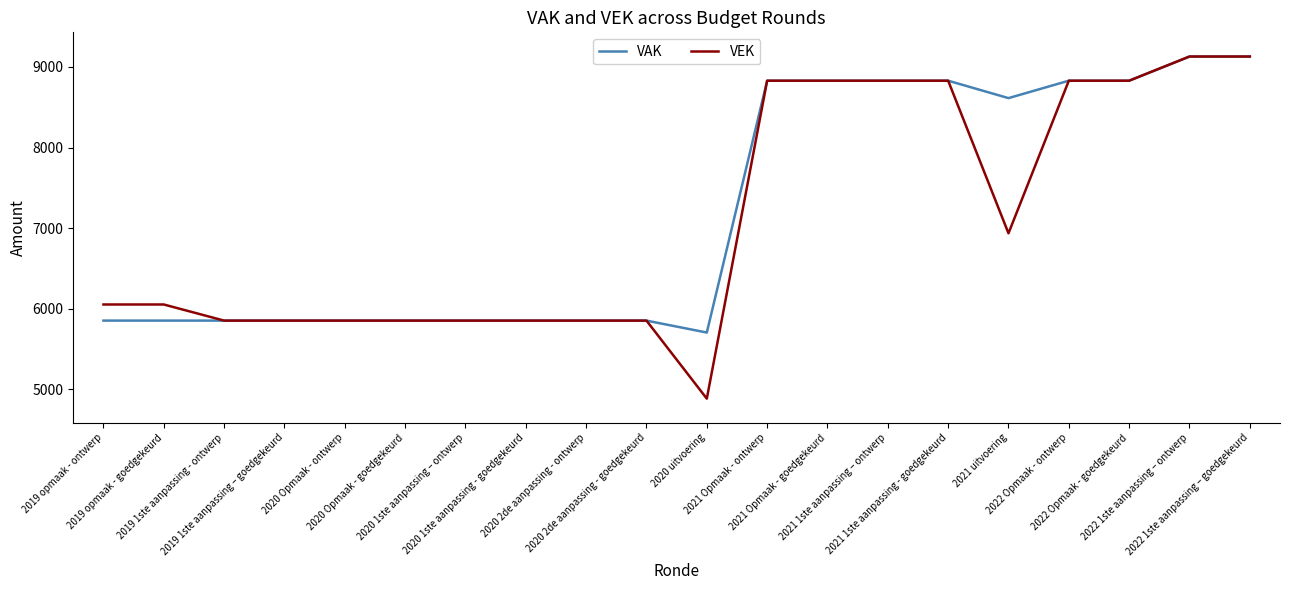

What is the maximum value shown in the chart?

9129